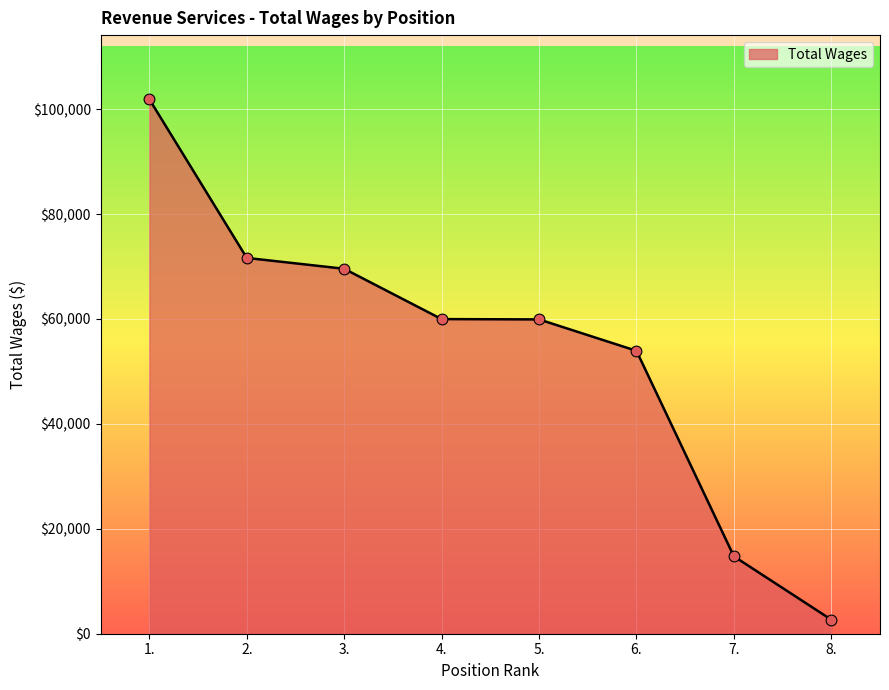

Which has a higher value, 2. or 1.?

1.